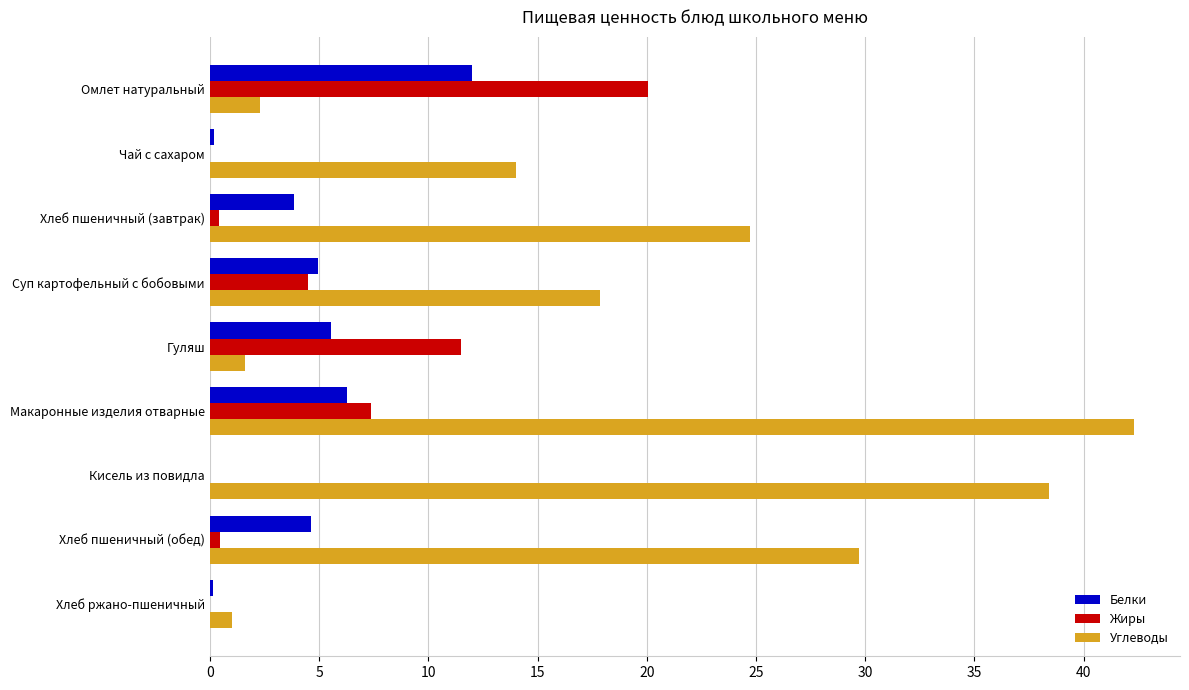

What is the greatest value displayed?

42.3